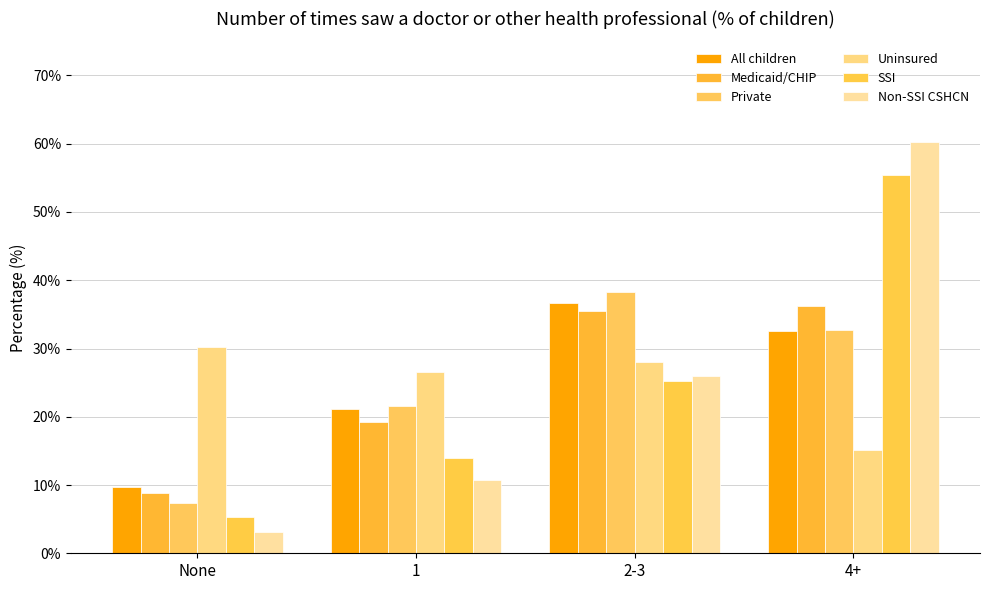

What is the label of the 2nd bar from the left?

1